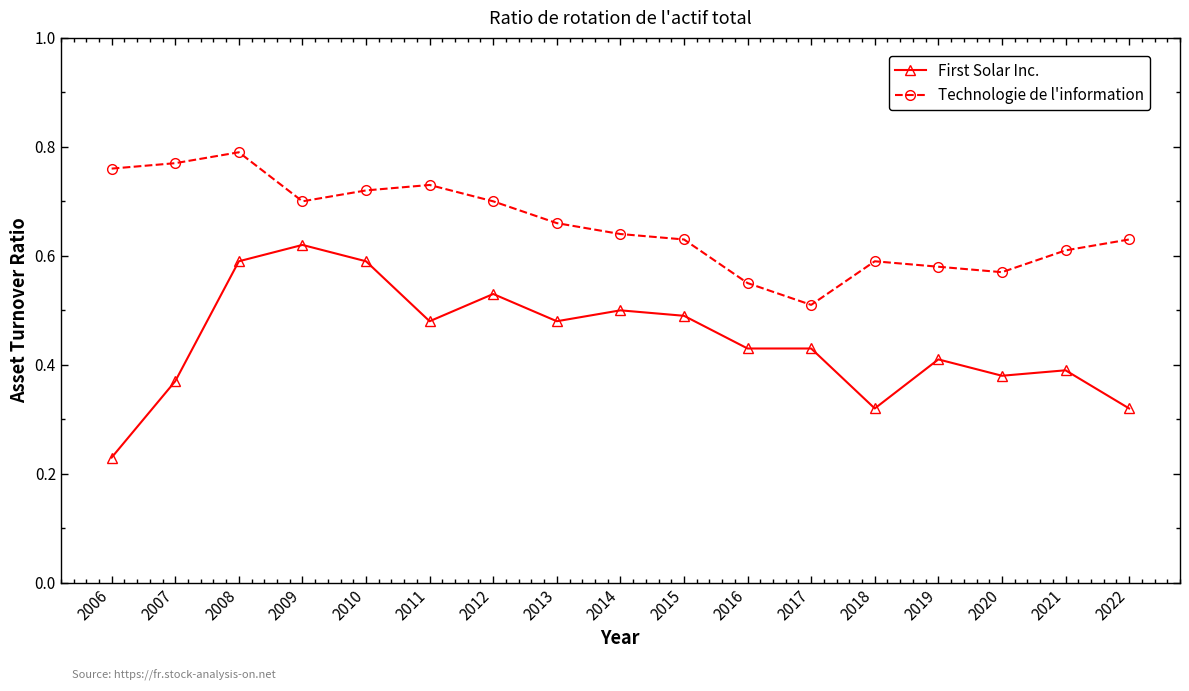

How many lines are shown in the chart?

2